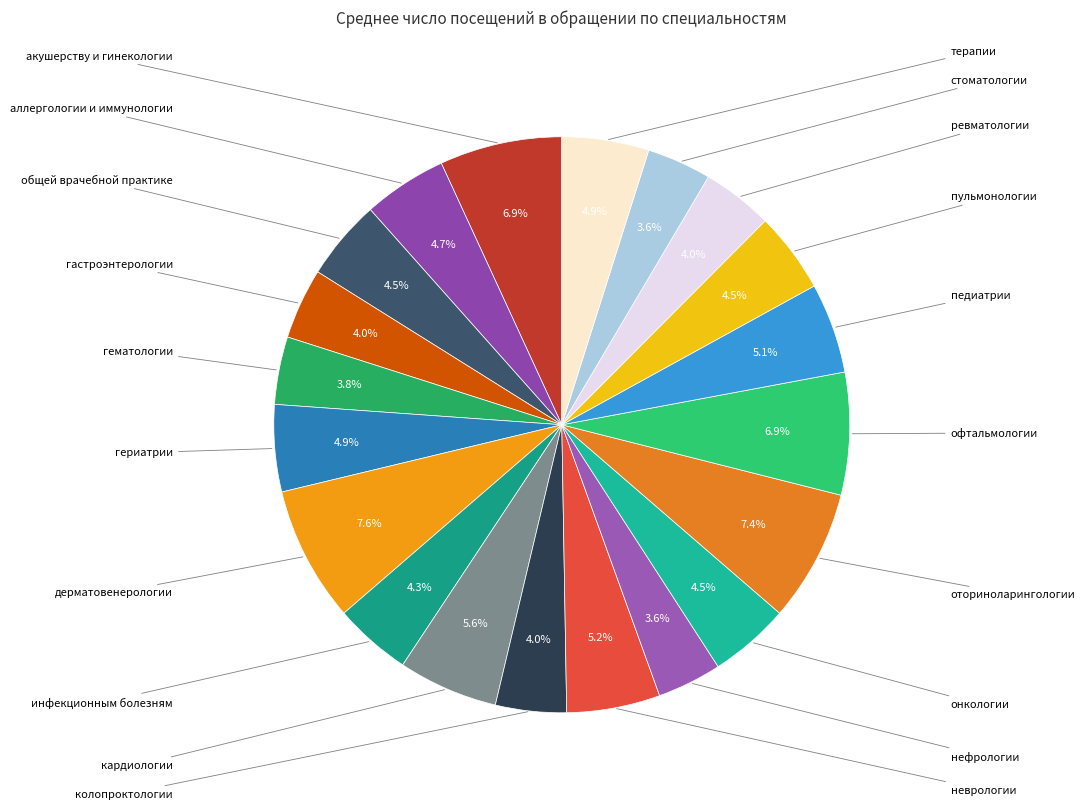

How many segments does this pie chart have?

20